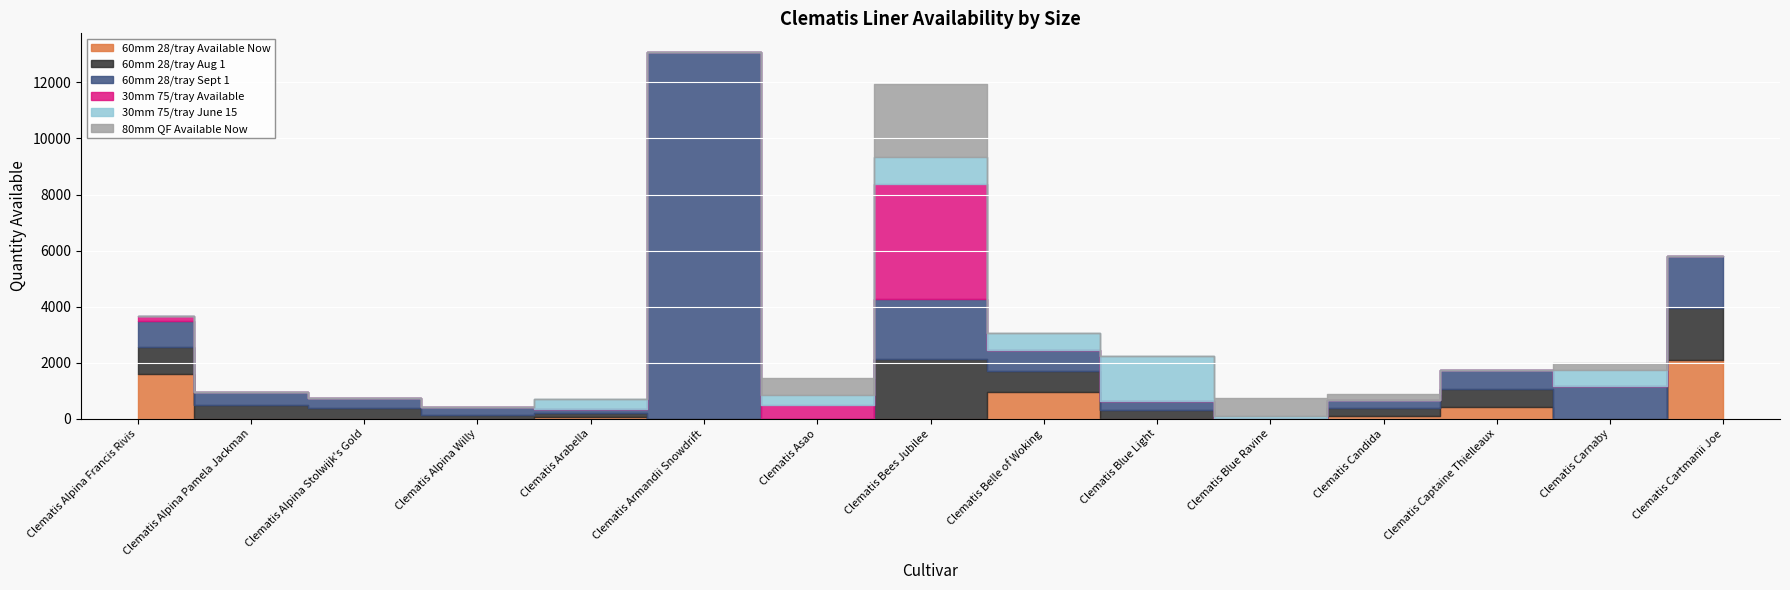

Is it true that 60mm 28/tray Sept 1 equals 493.2 at Clematis Candida?

False